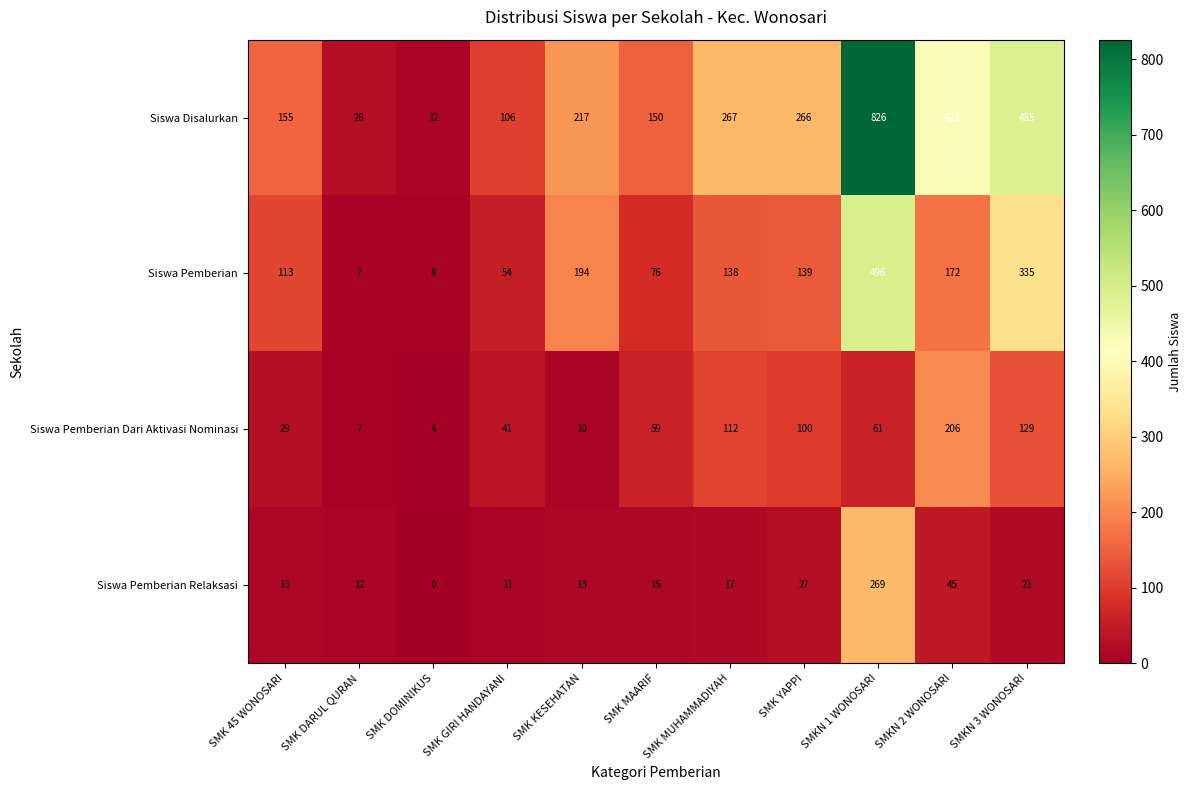

Which category has the highest value across all series?

SMKN 1 WONOSARI